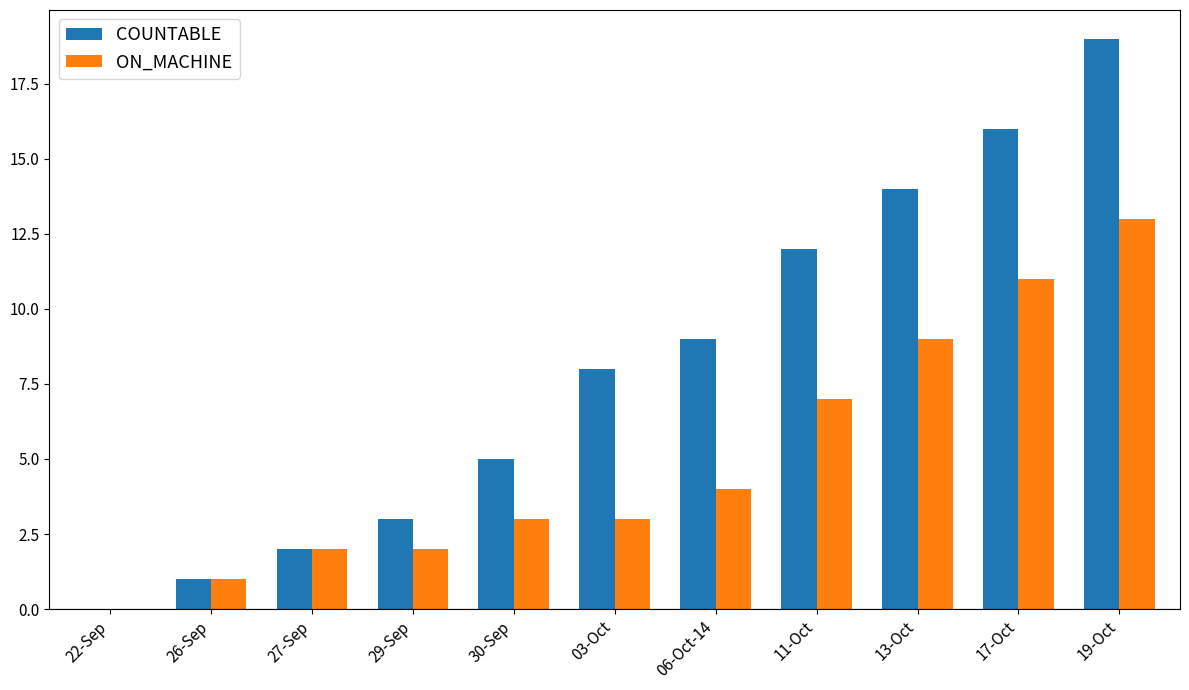

At which category is the sum across all series the highest?

19-Oct